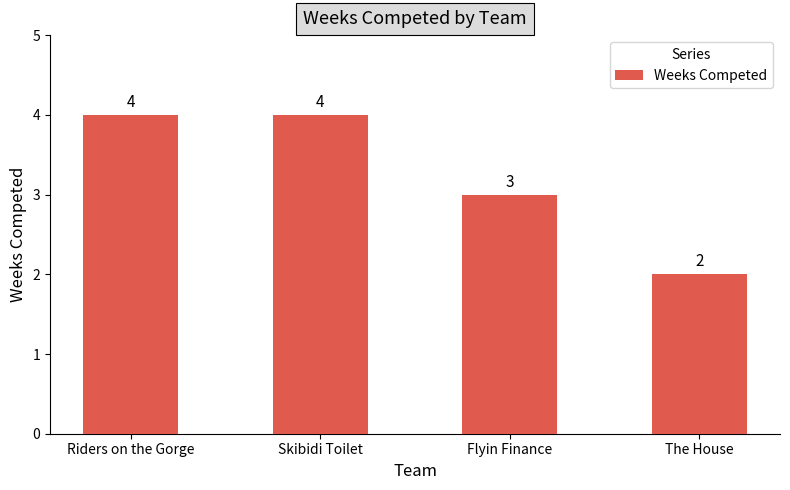

At which category does the chart reach its minimum across all series?

The House